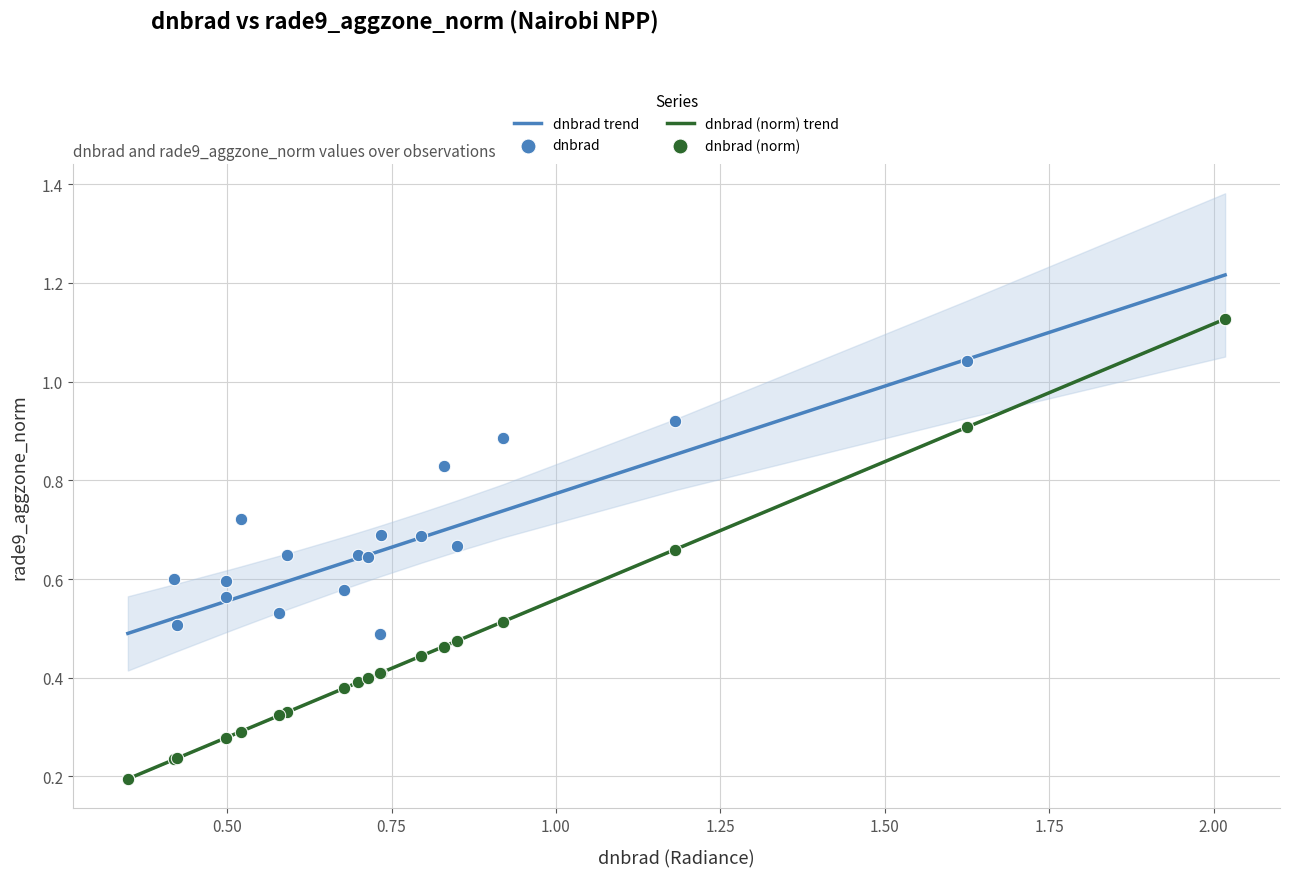

What are all the series names shown in the legend?

dnbrad trend, dnbrad (norm) trend, dnbrad, dnbrad (norm)